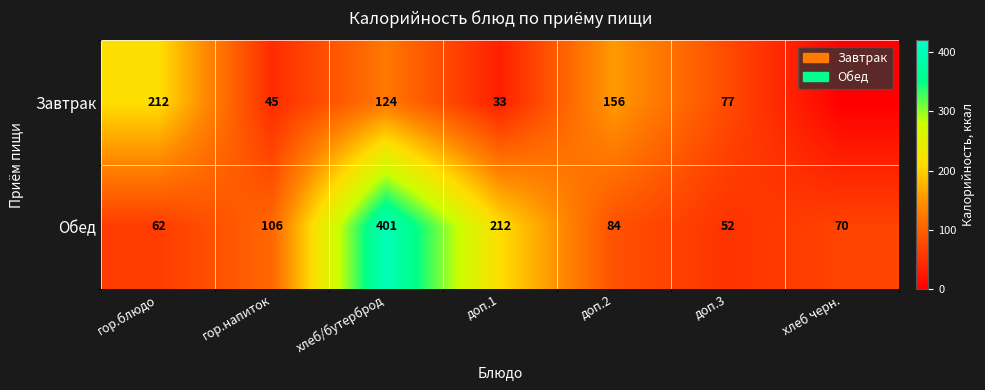

Count the number of data series in this chart.

2